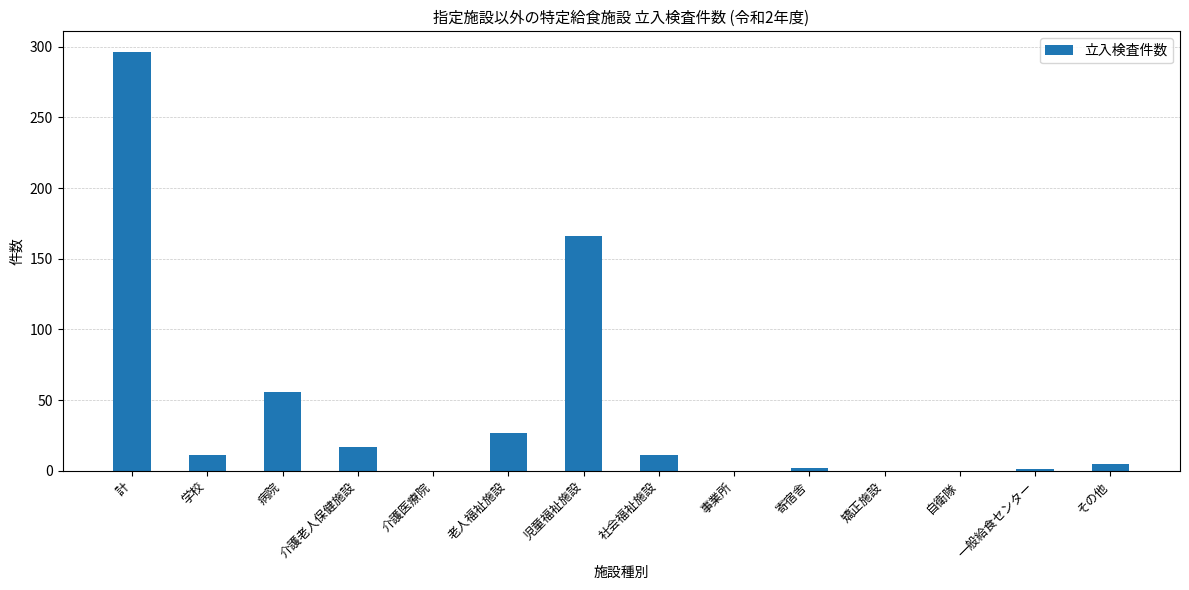

What is the sum of the values at 介護医療院 and 計?

296